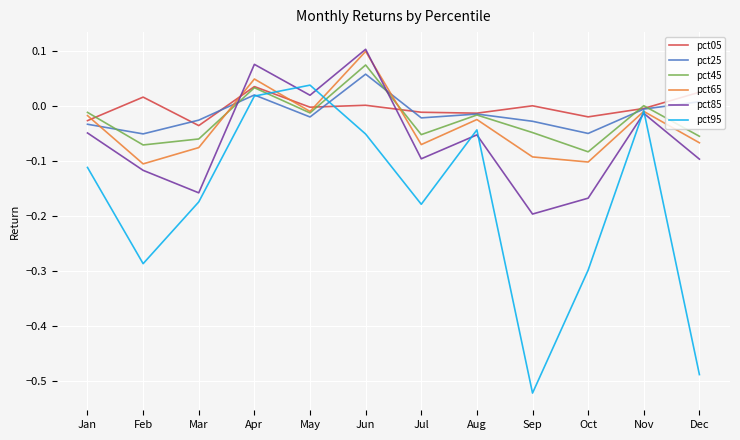

Which series has the widest spread of values?

pct95